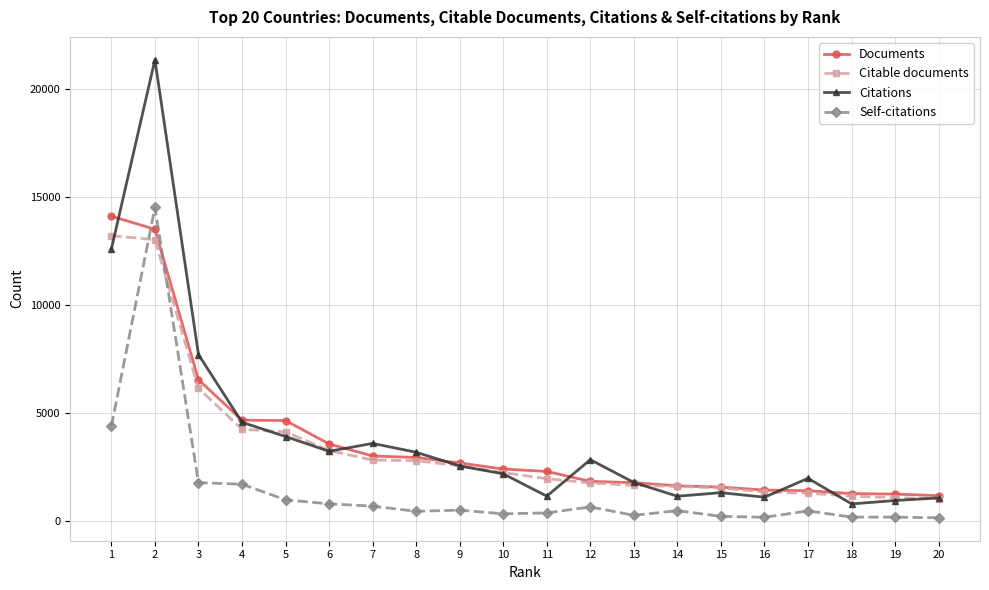

What is the minimum value for Citations?

805